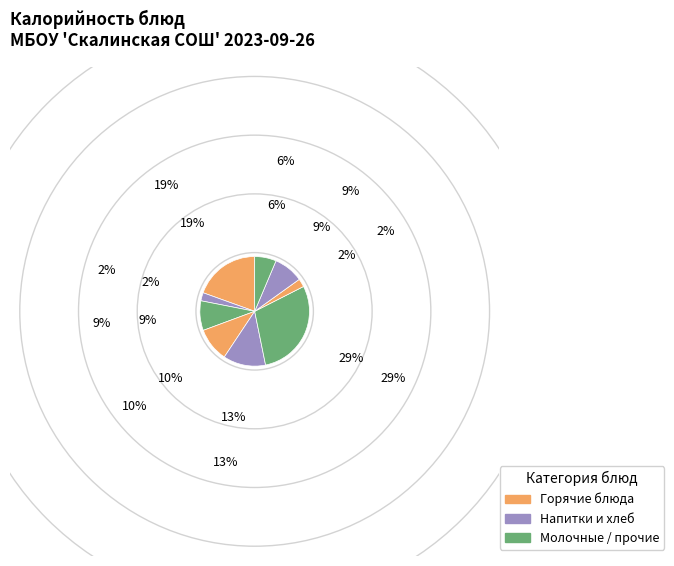

Count the number of slices in the pie.

9